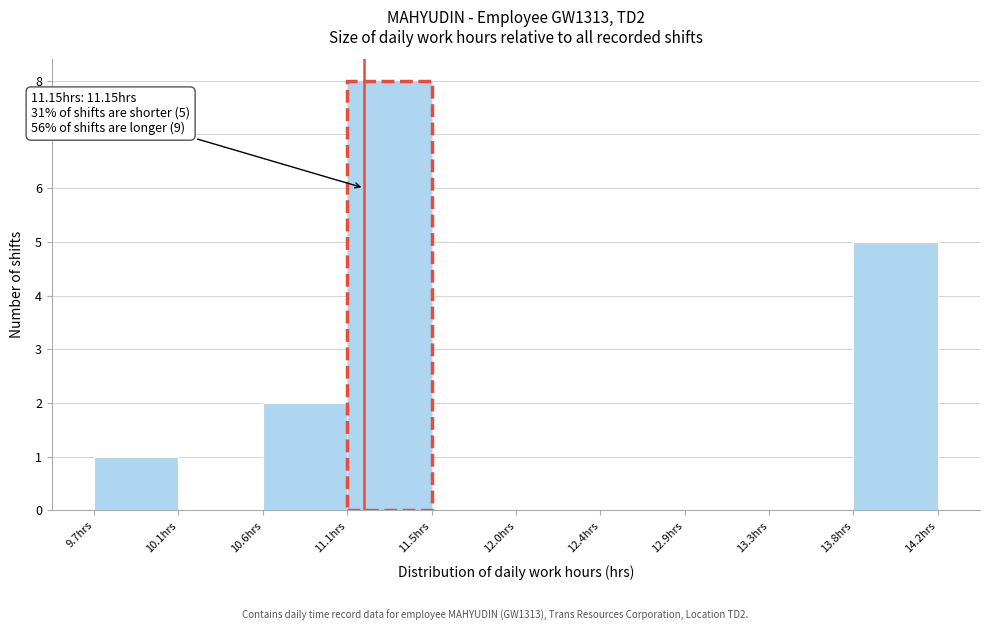

Which range on the x-axis has the tallest bar?

11.05 to 11.50